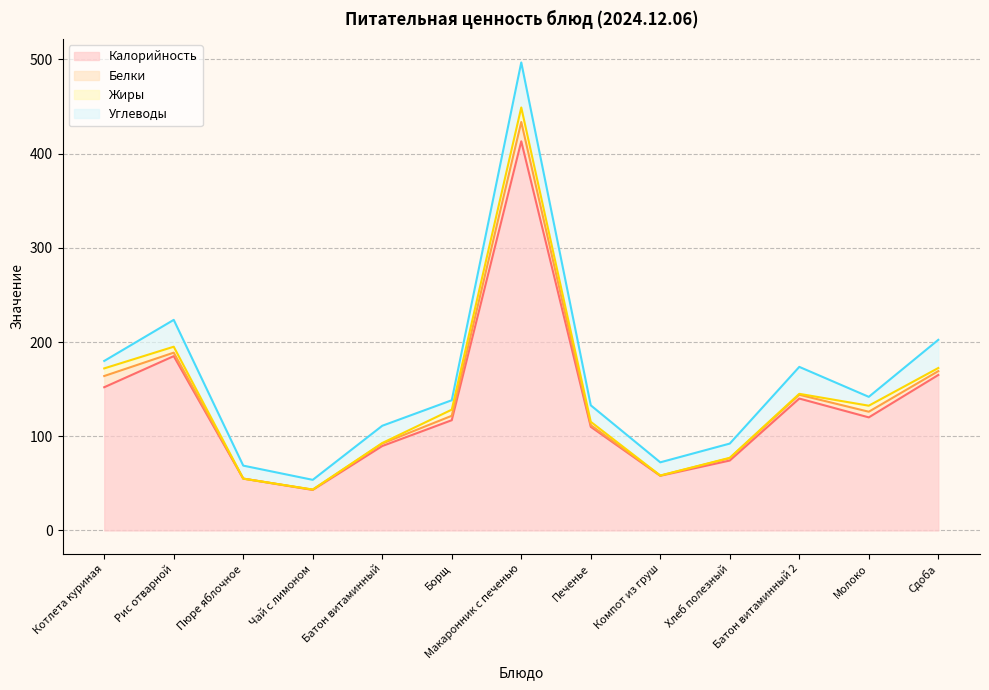

True or false: Углеводы and Калорийность intersect in this chart.

False